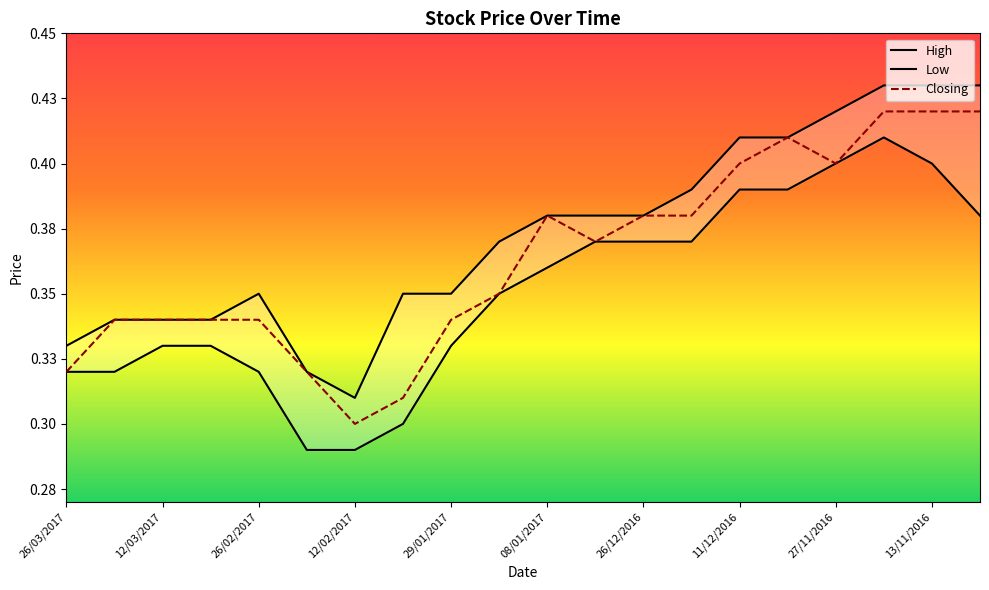

What are all the series names shown in the legend?

High, Low, Closing